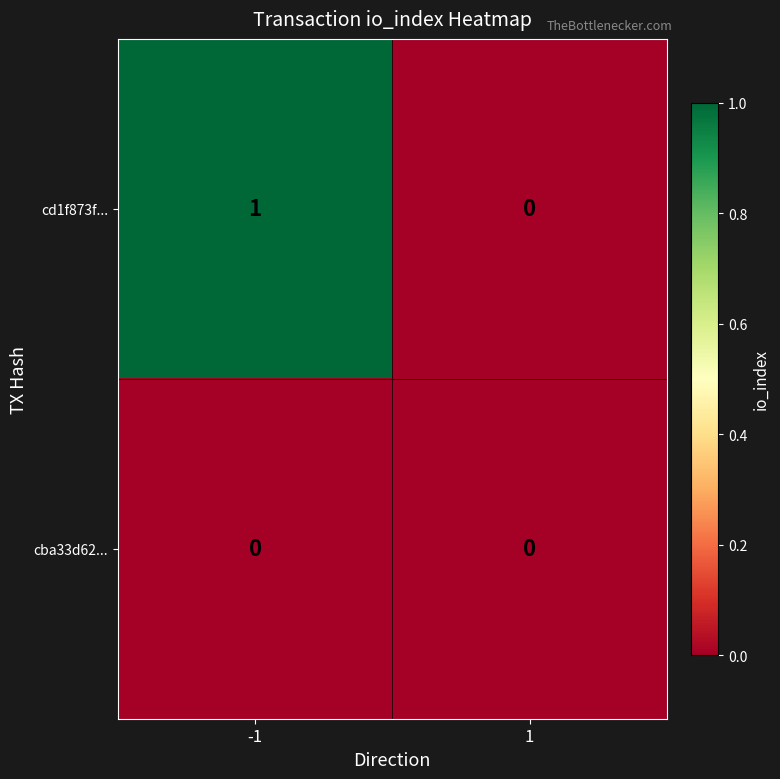

List the series in order of their overall mean, highest first.

cd1f873f..., cba33d62...